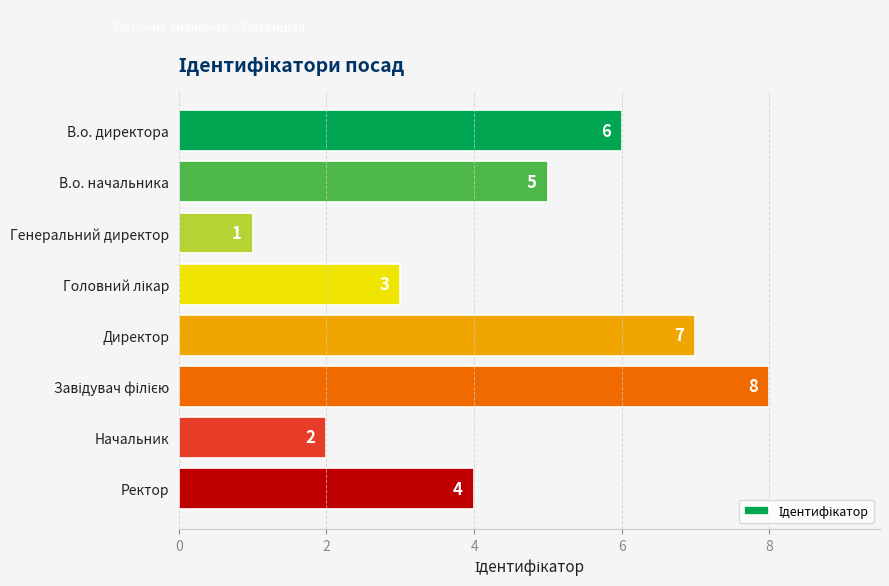

Between В.о. начальника and Генеральний директор, which is larger?

В.о. начальника